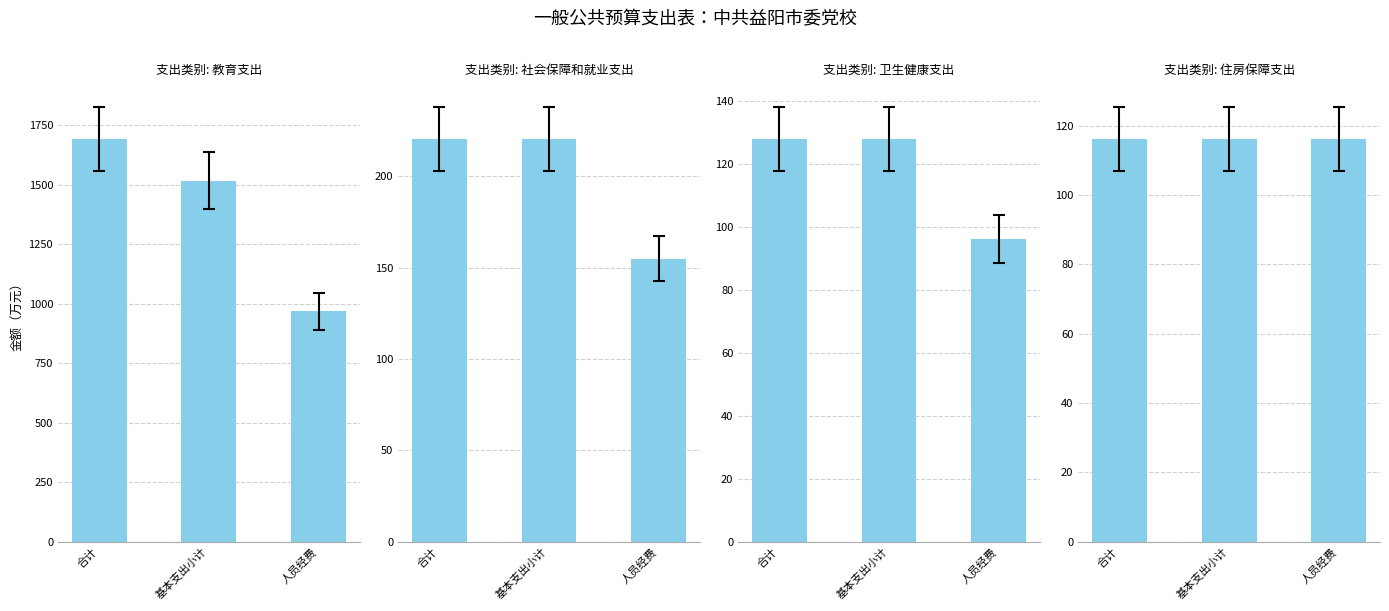

Rank the categories by 基本支出小计 value from highest to lowest.

教育支出, 社会保障和就业支出, 卫生健康支出, 住房保障支出